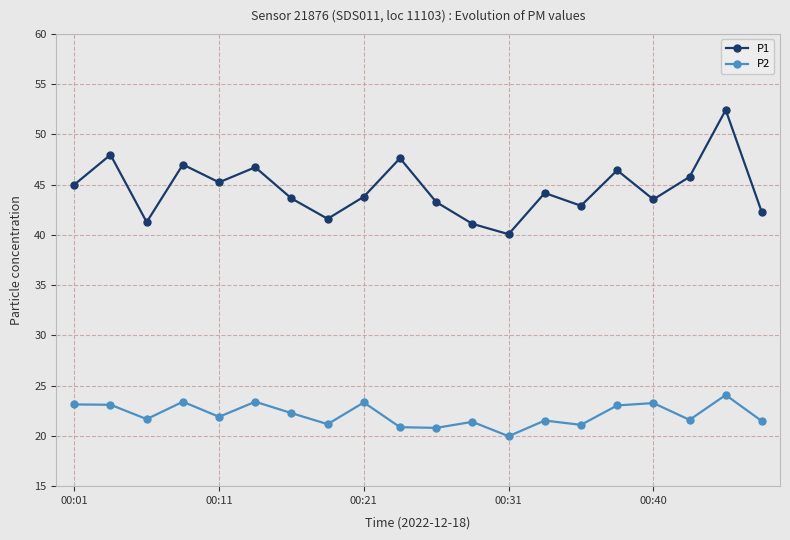

Which series has the largest range (max minus min)?

P1